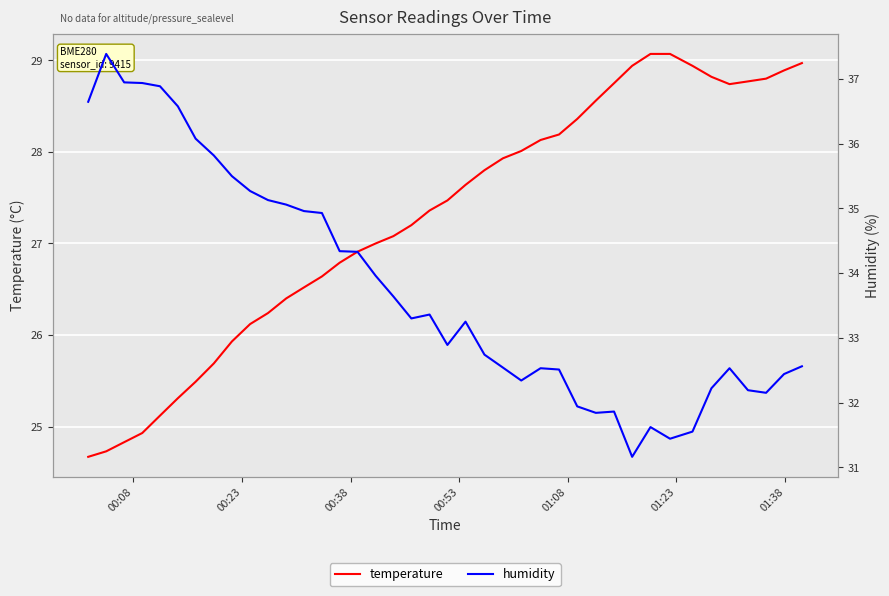

True or false: temperature and humidity cross at least once.

False